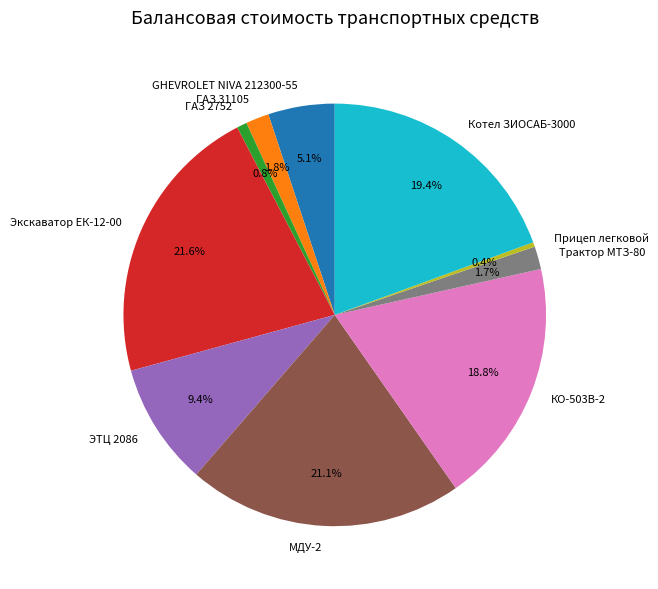

How many slices are in this pie chart?

10